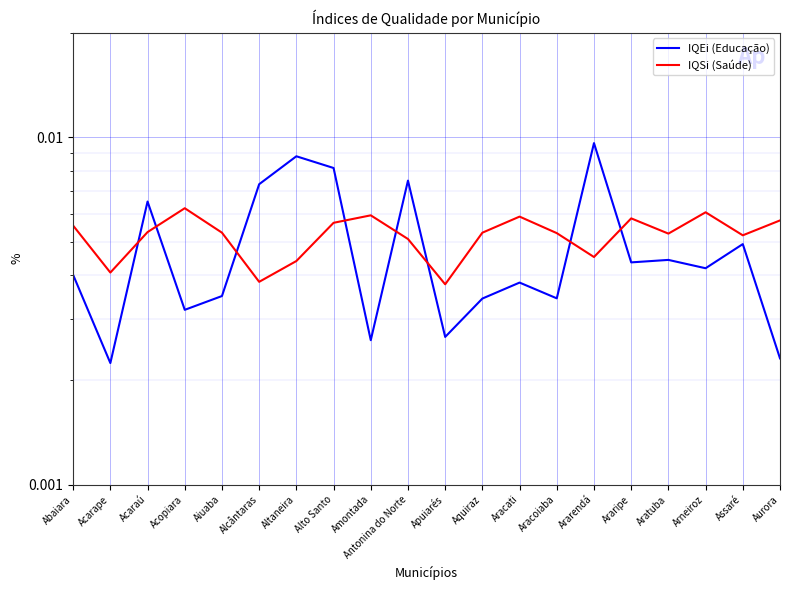

Is it true that IQEi (Educação) equals 0.0 at Amontada?

False